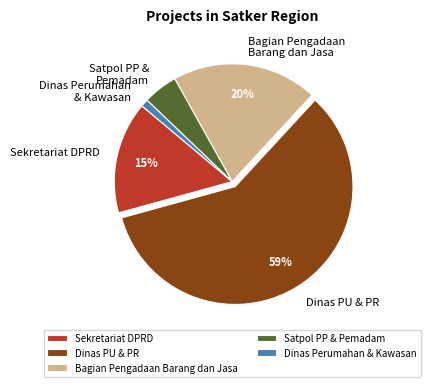

To the nearest percent, what is the average slice percentage?

20%